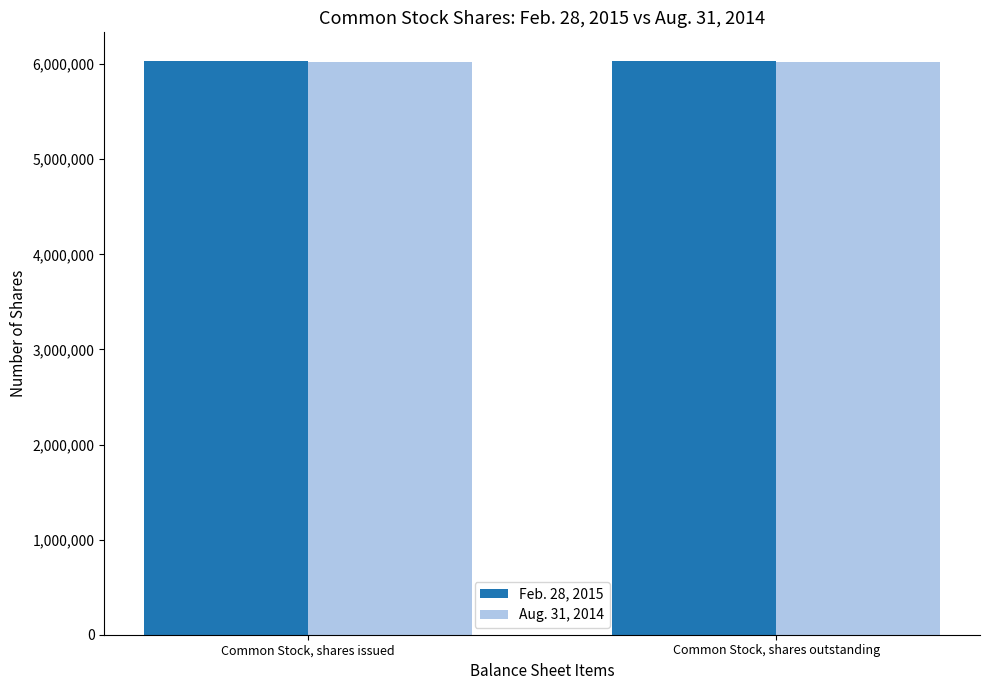

What is the sum of all Feb. 28, 2015 values?

12064936